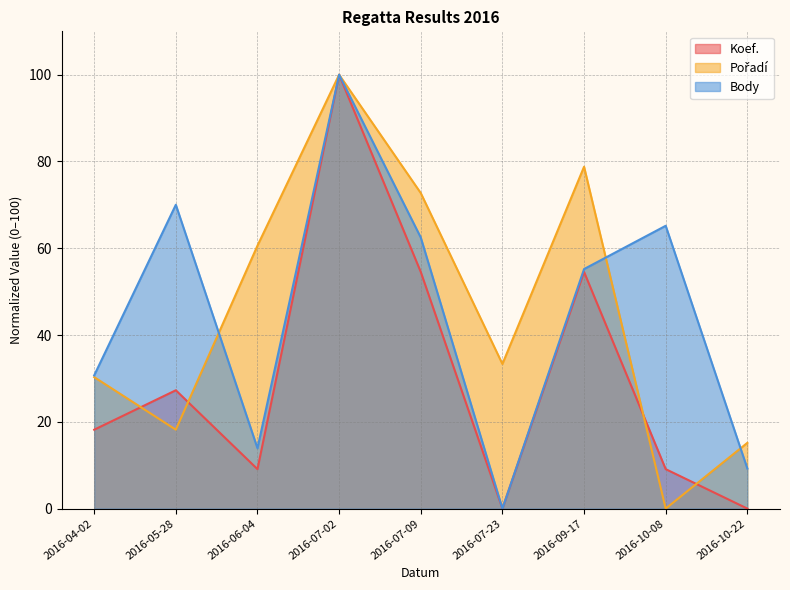

How many interior local valleys does the Koef. series have?

2